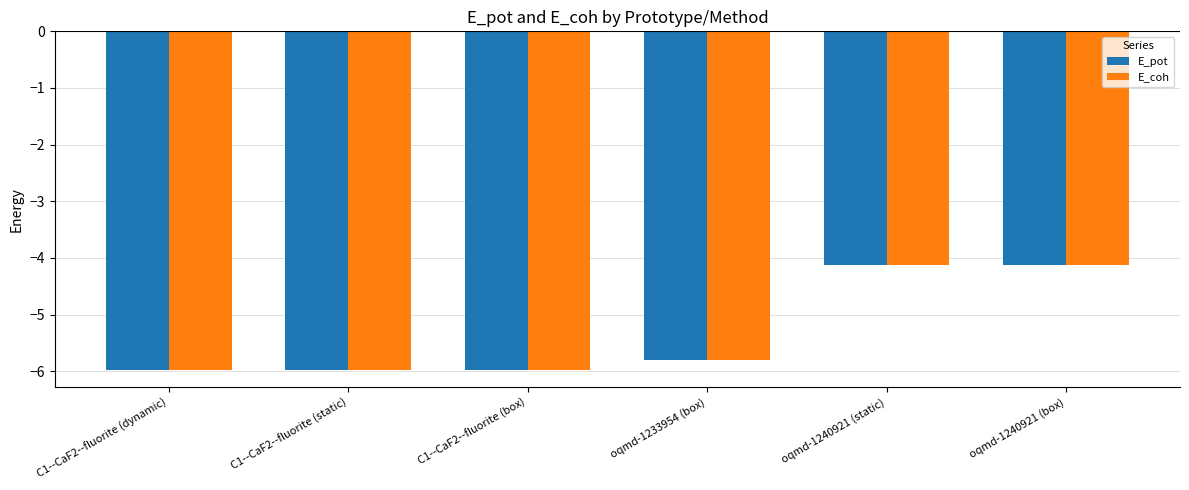

The value of E_pot at oqmd-1240921 (static) is -2.5. True or false?

False